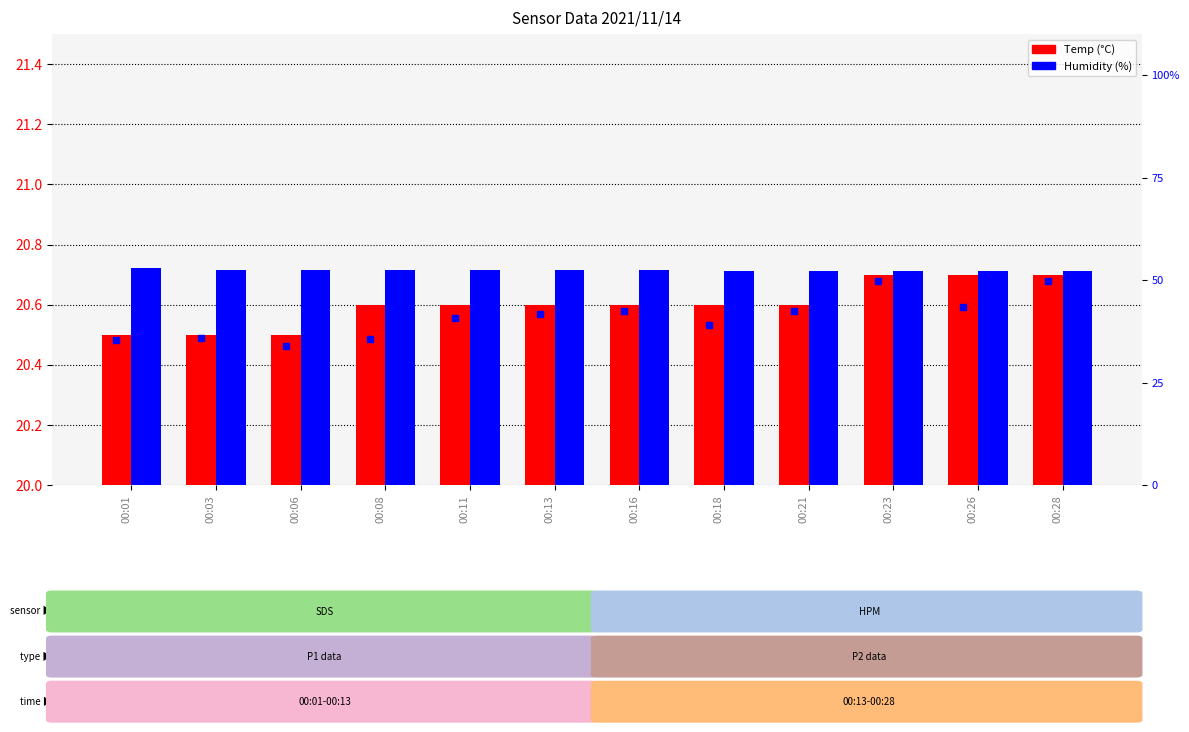

Is it true that Humidity equals 52.3 at 00:18?

True